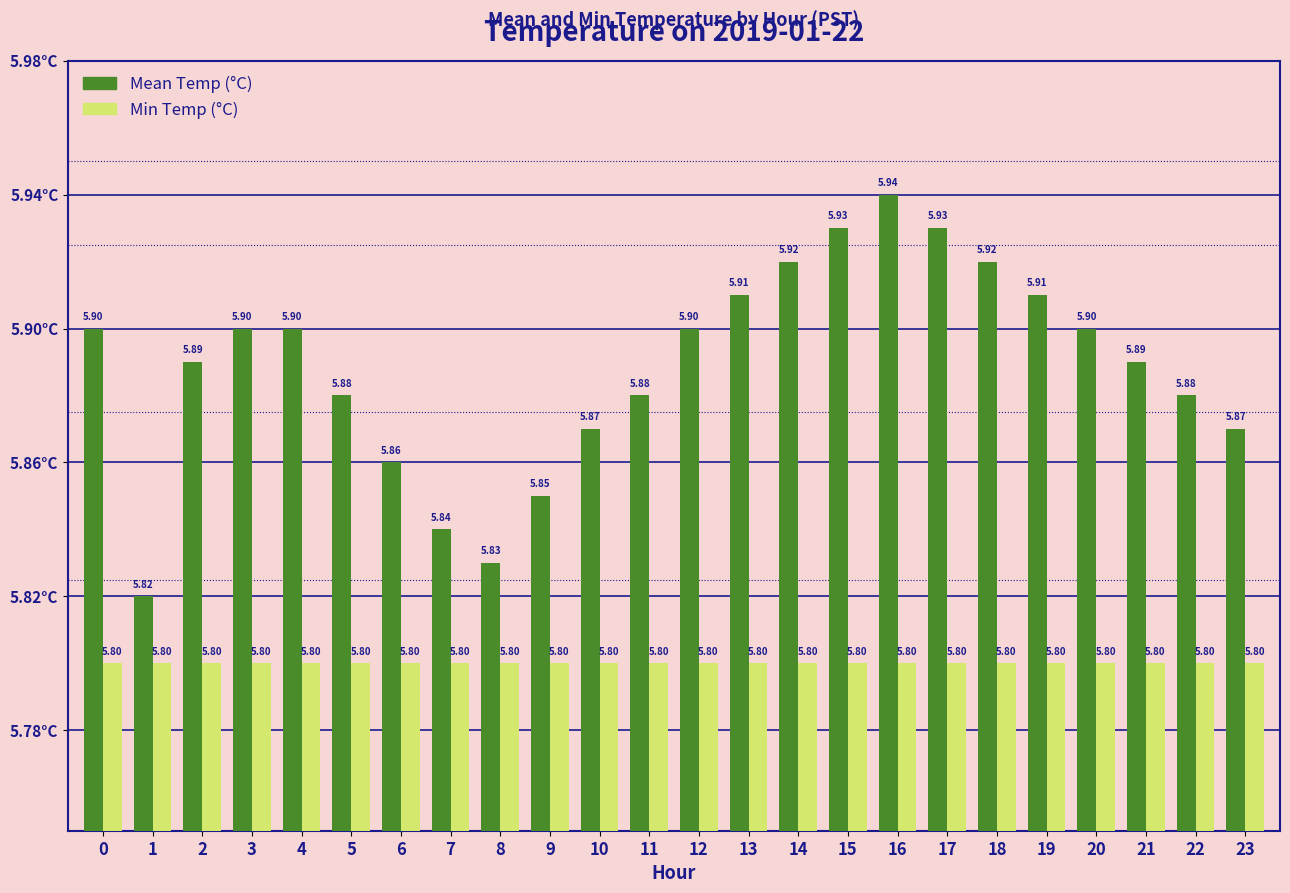

What is the value of the Mean Temp (°C) bar at the 11th from the left?

5.9